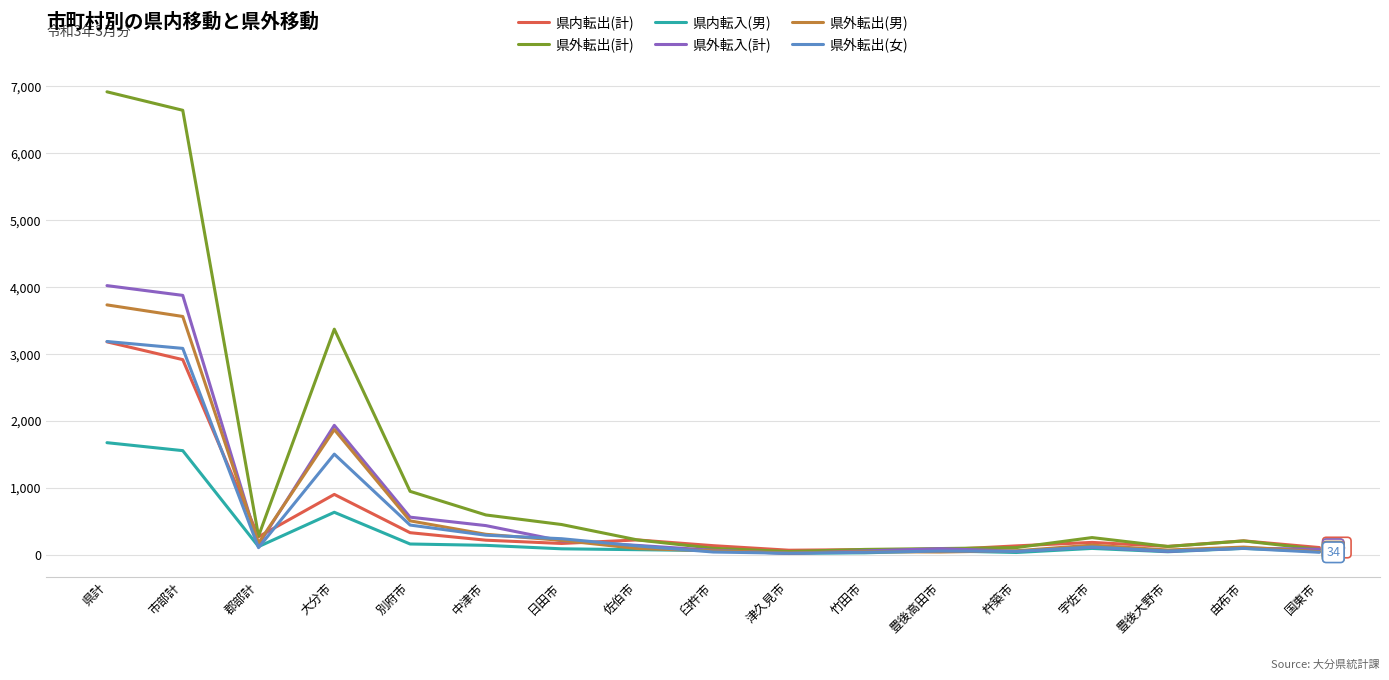

Which series has the widest spread of values?

県外転出(計)